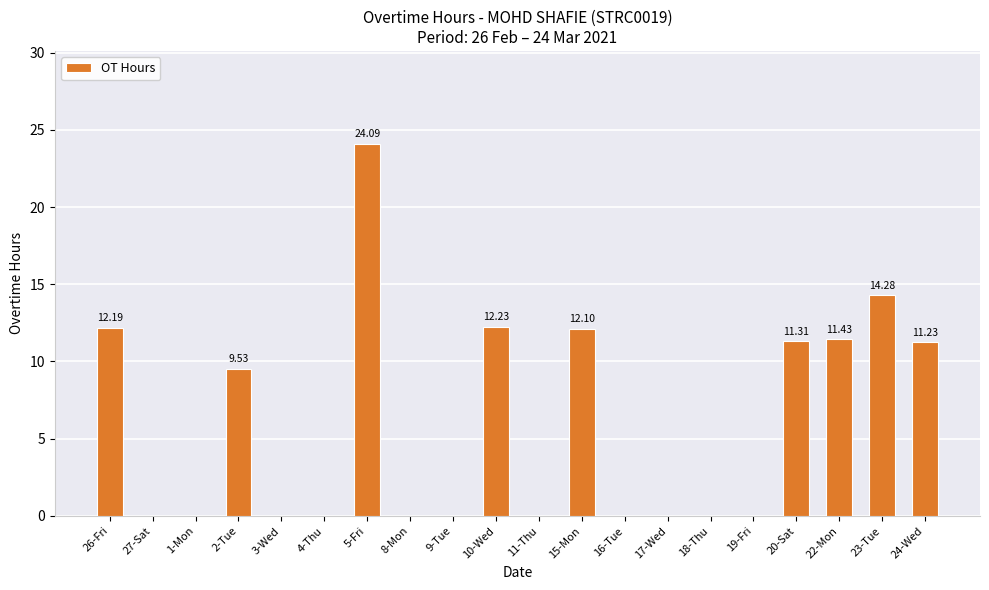

Between 22-Mon and 8-Mon, which is larger?

22-Mon